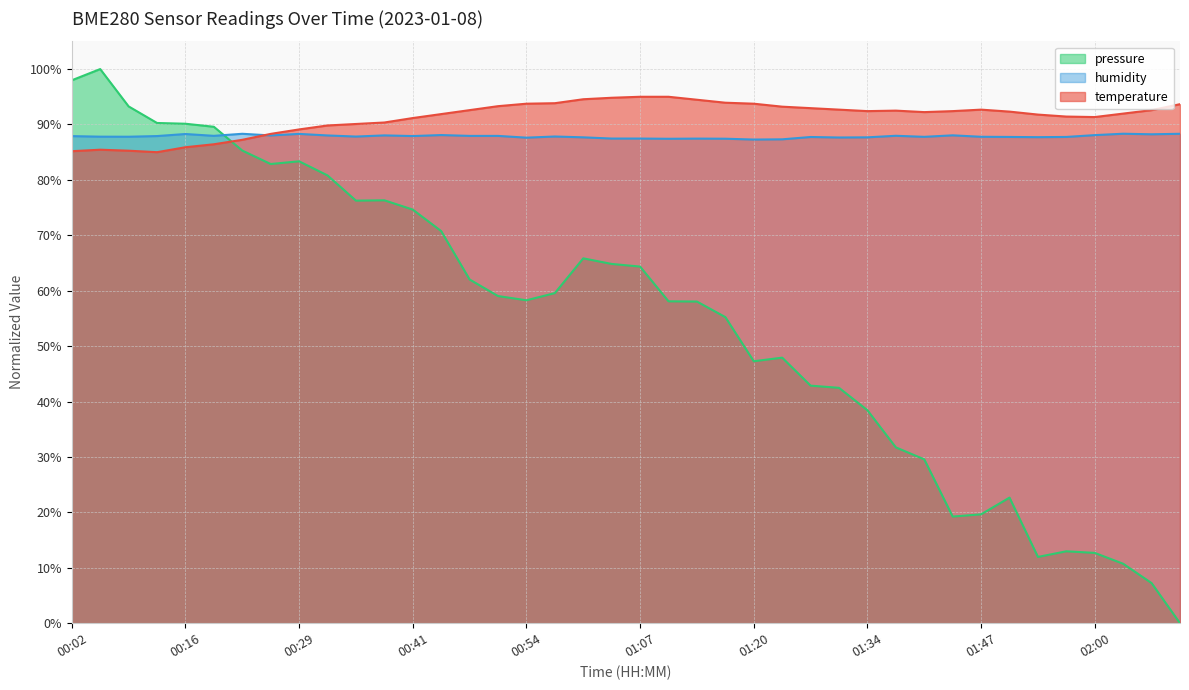

True or false: humidity has more than 1 points higher than both neighbors.

True